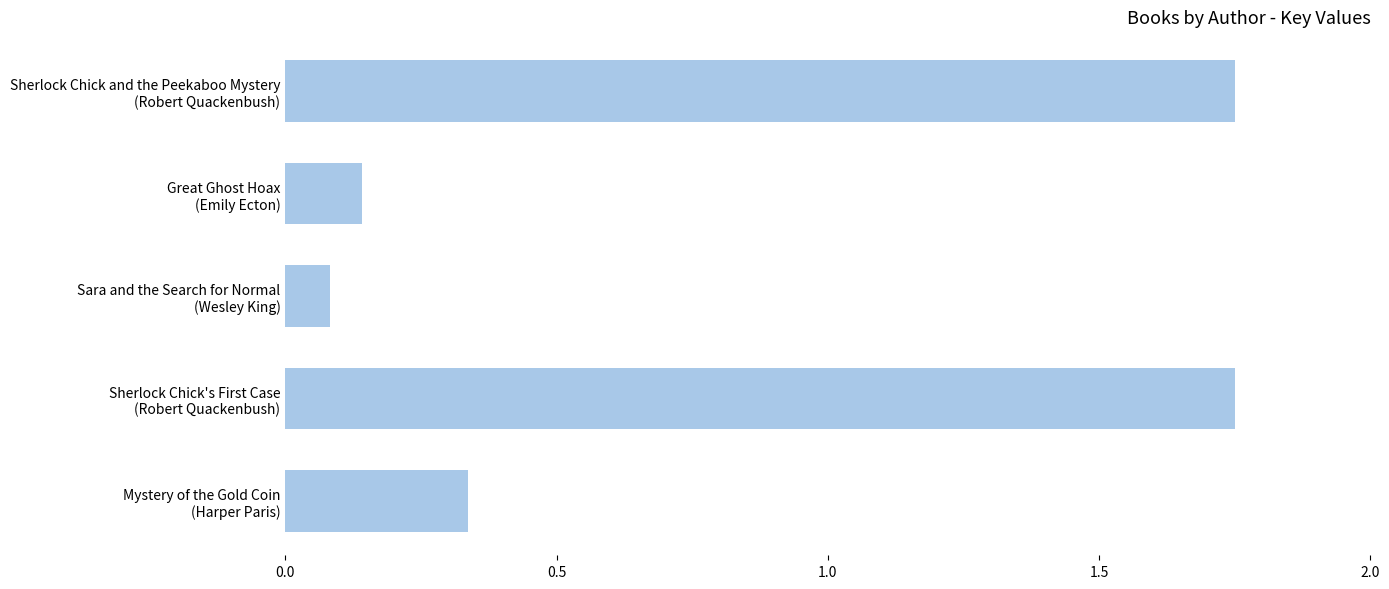

What is the average value?

0.8